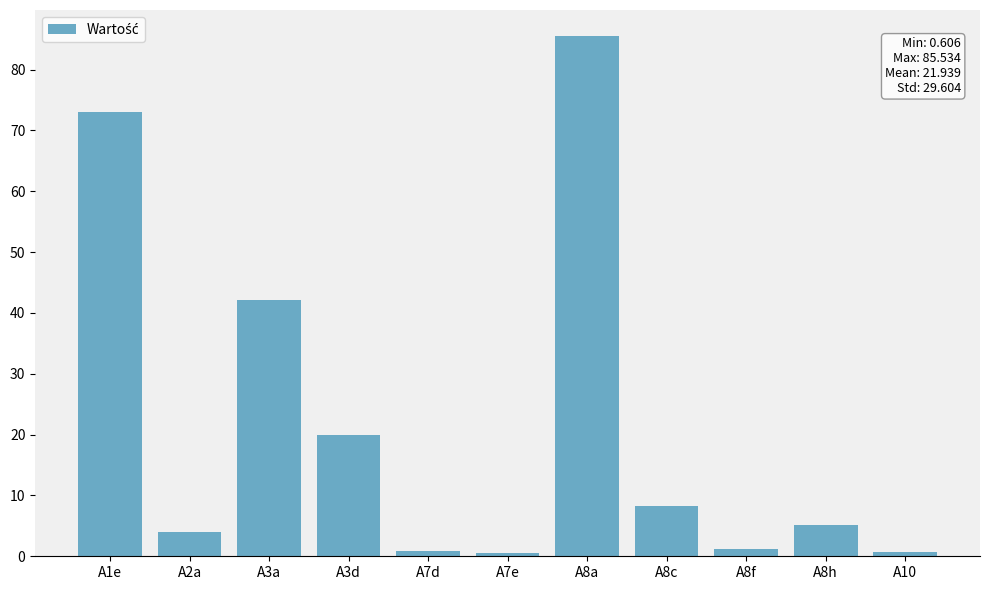

What is the difference between the second highest and minimum values?

72.4